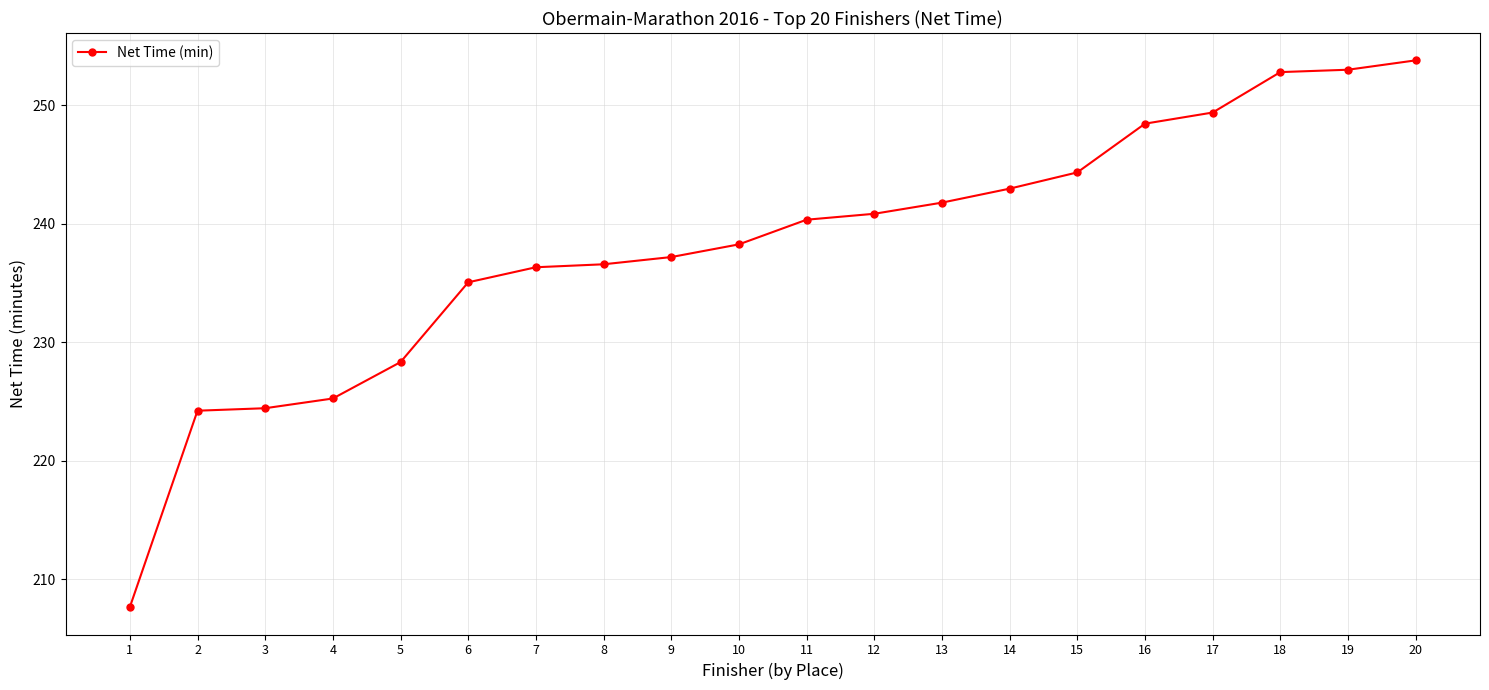

What is the maximum value shown in the chart?

253.8